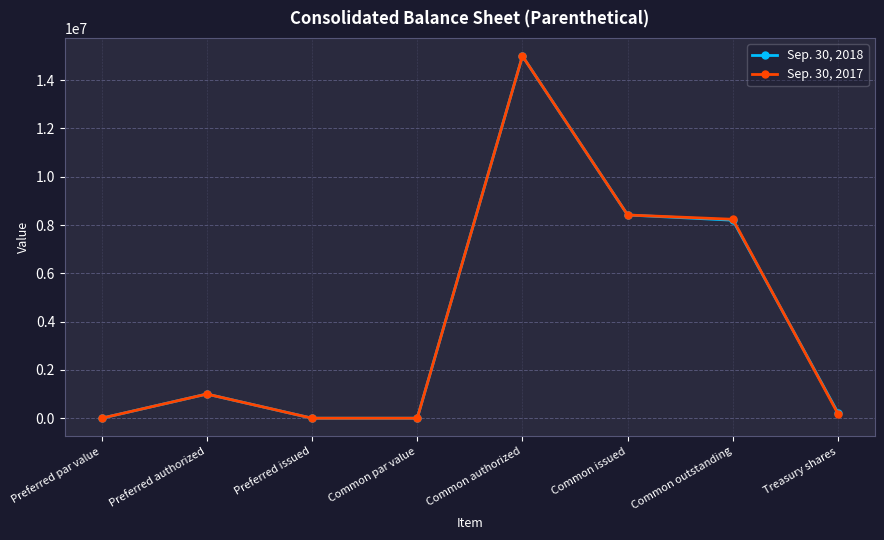

Is the value of Sep. 30, 2018 at Preferred issued greater than the value of Sep. 30, 2017 at Common authorized?

No